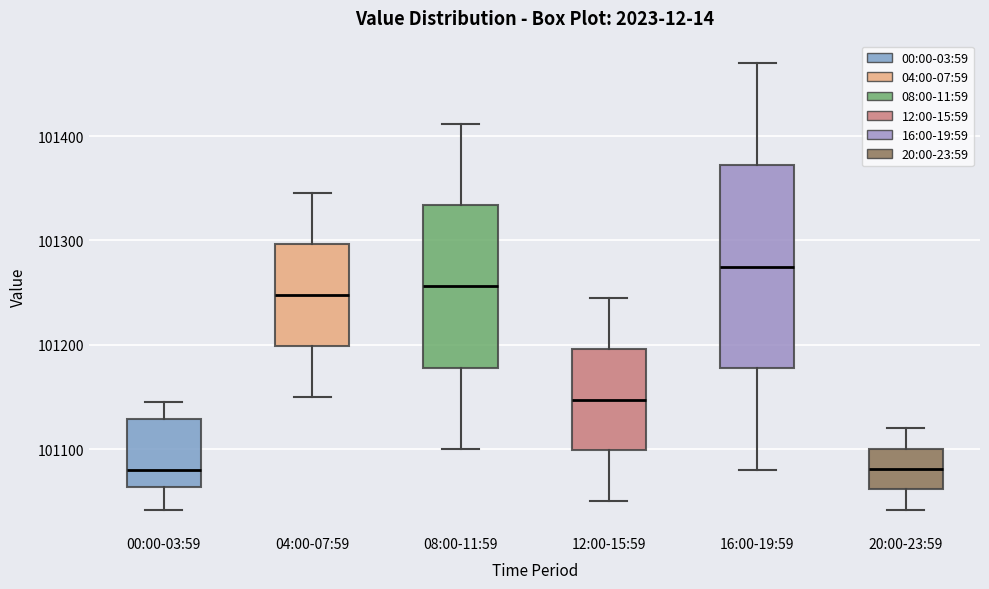

Where does the median line of the box for 12:00-15:59 sit on the y-axis? The values are not printed on the chart, so give them approximately, as read against the axis.

101150